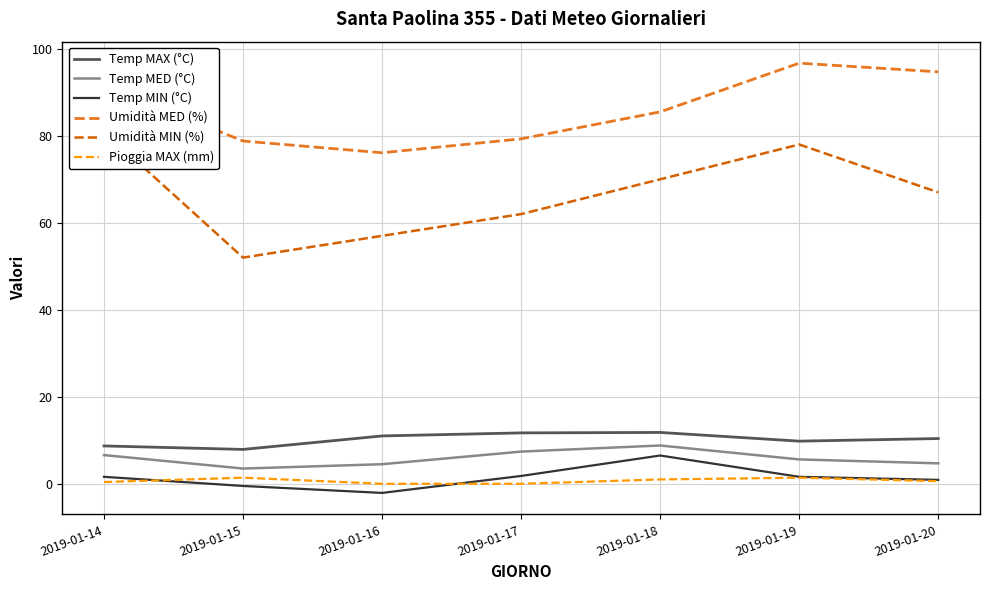

What is the value of the Temp MIN (°C) point at the 7th from the left?

0.9